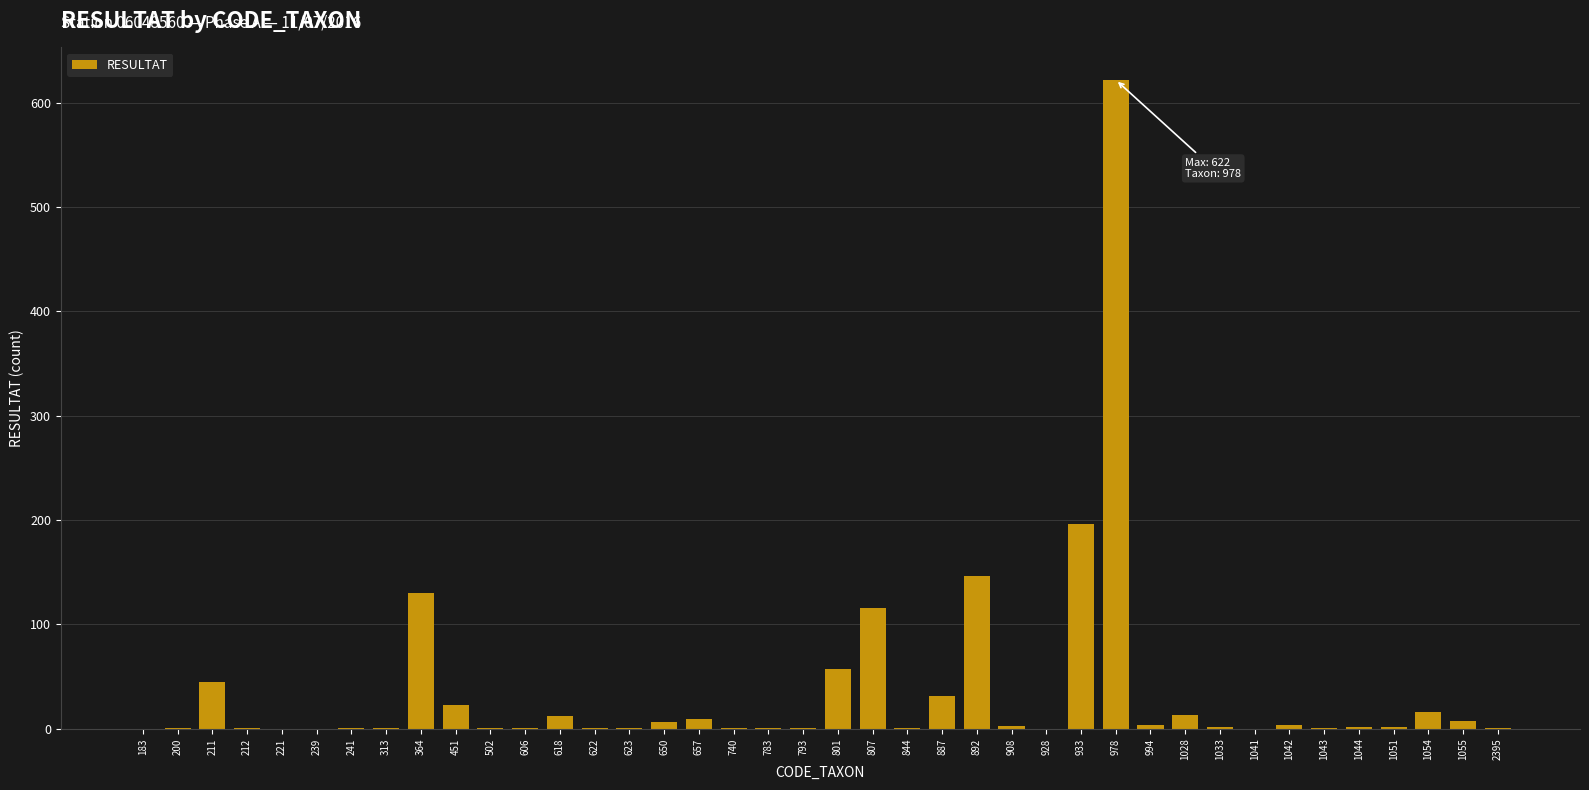

Where is the data nearest to the value 311?

933